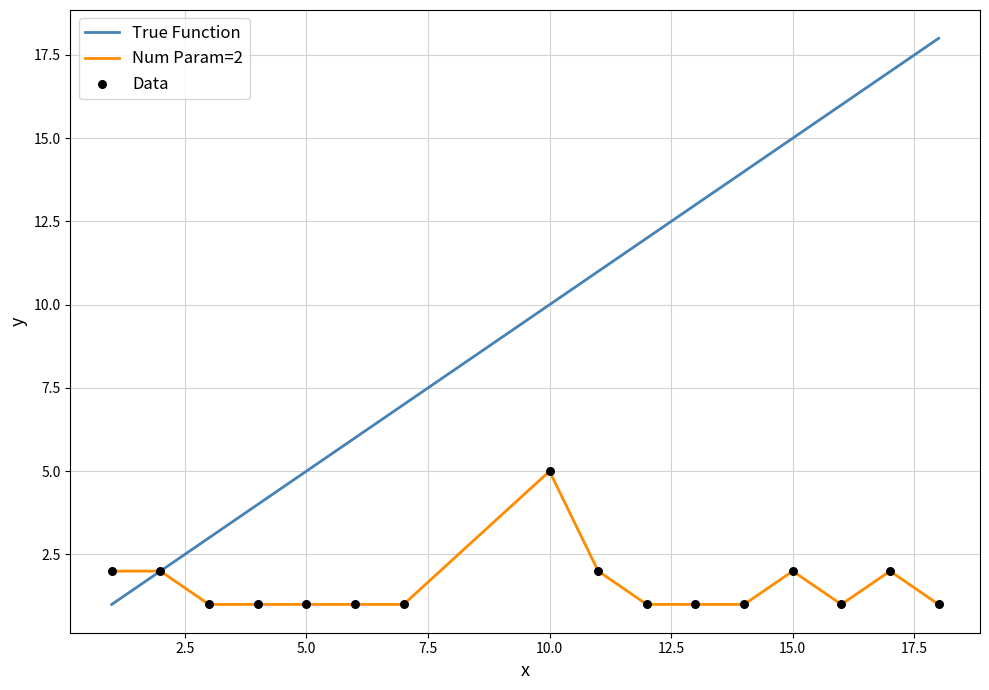

Which series has the largest total across all categories?

True Function